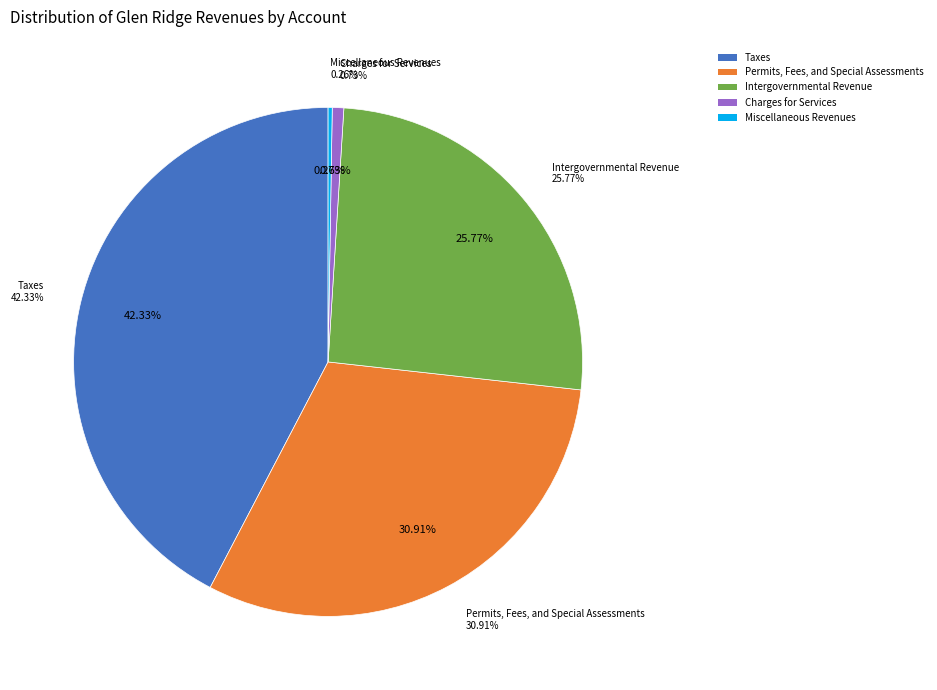

Is there a majority slice in this chart?

No